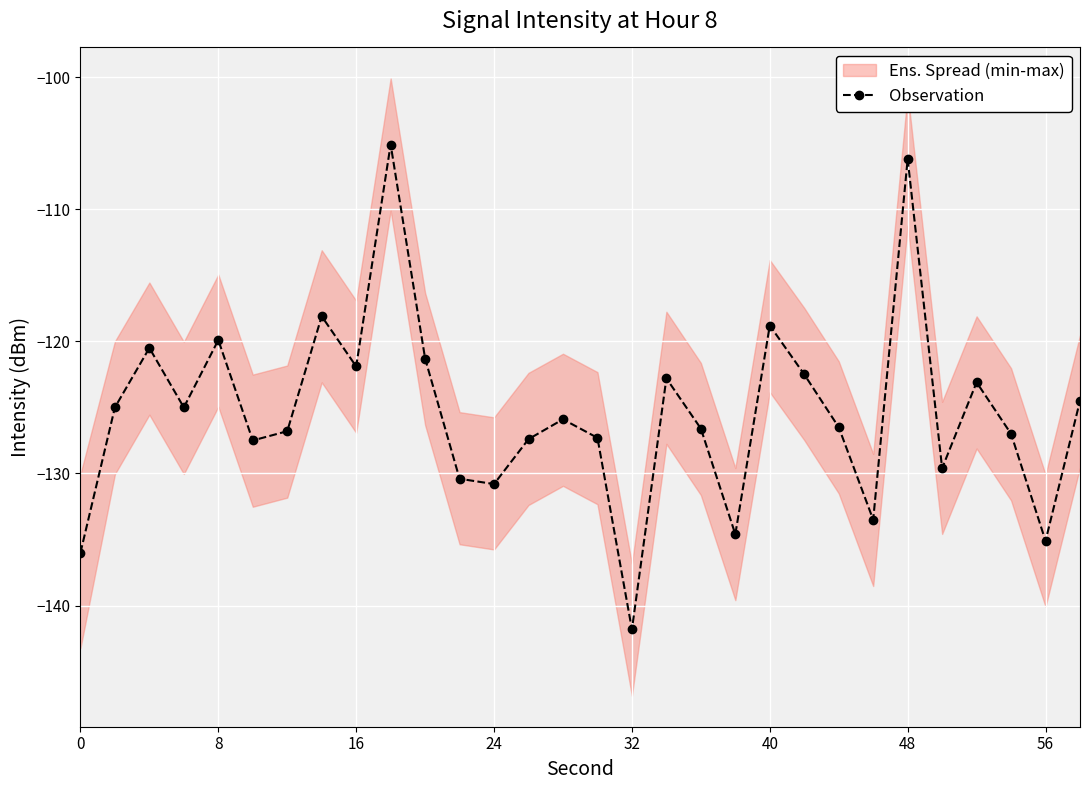

What is the average value?

-125.4